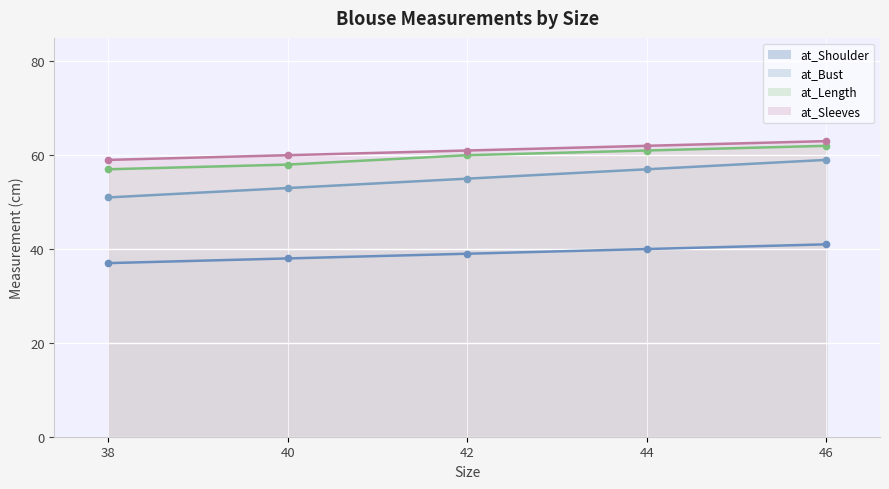

Count the number of categories in the chart.

5